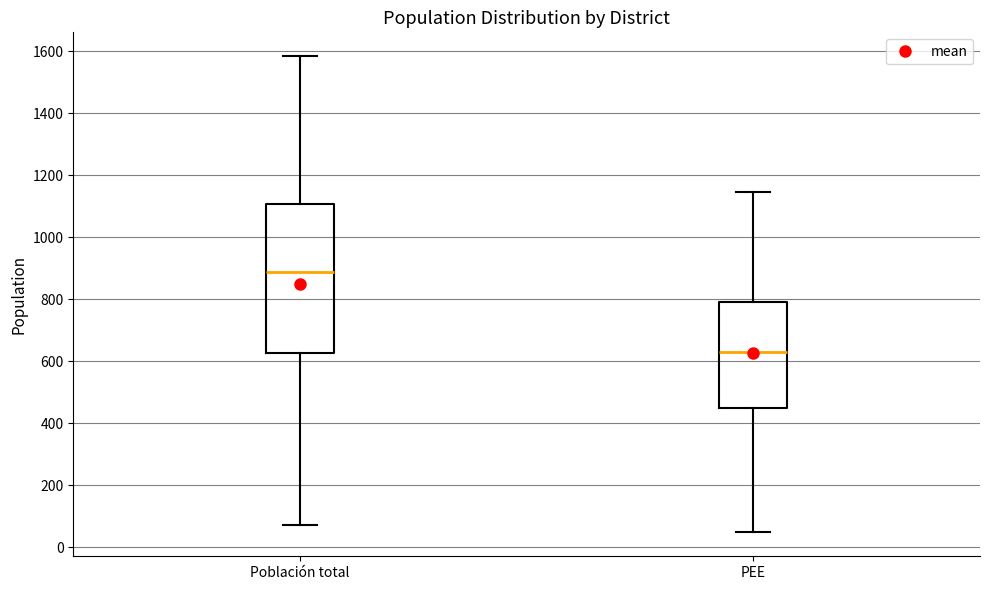

Reading left to right, read every box against the y-axis: the position of its median line, the range the box covers, and the ends of its whiskers. The values are not printed on the chart, so give them approximately, as read against the axis.

Población total: median 880, box 620 to 1100, whiskers 80 to 1580
PEE: median 640, box 440 to 800, whiskers 40 to 1140